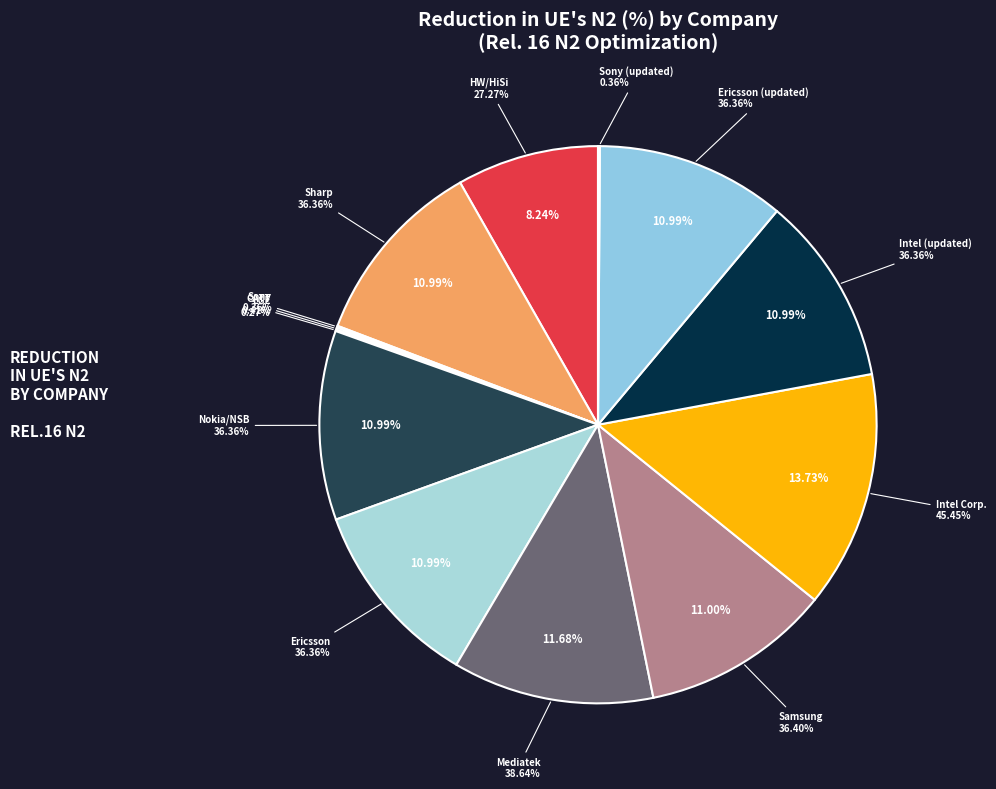

Is it true that Intel (updated) is 1% of the pie?

False